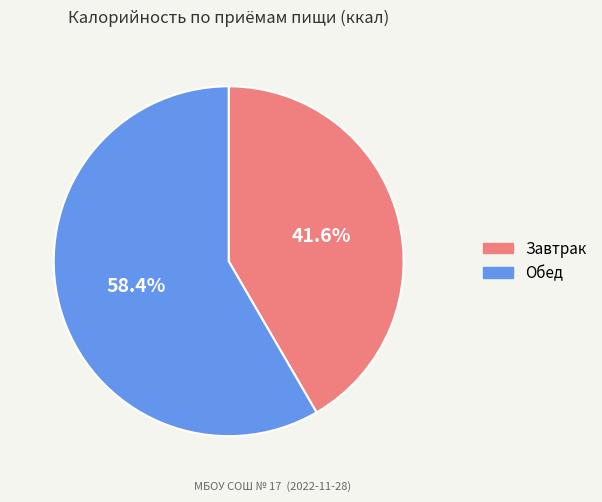

What is the smallest slice in the pie chart?

Завтрак